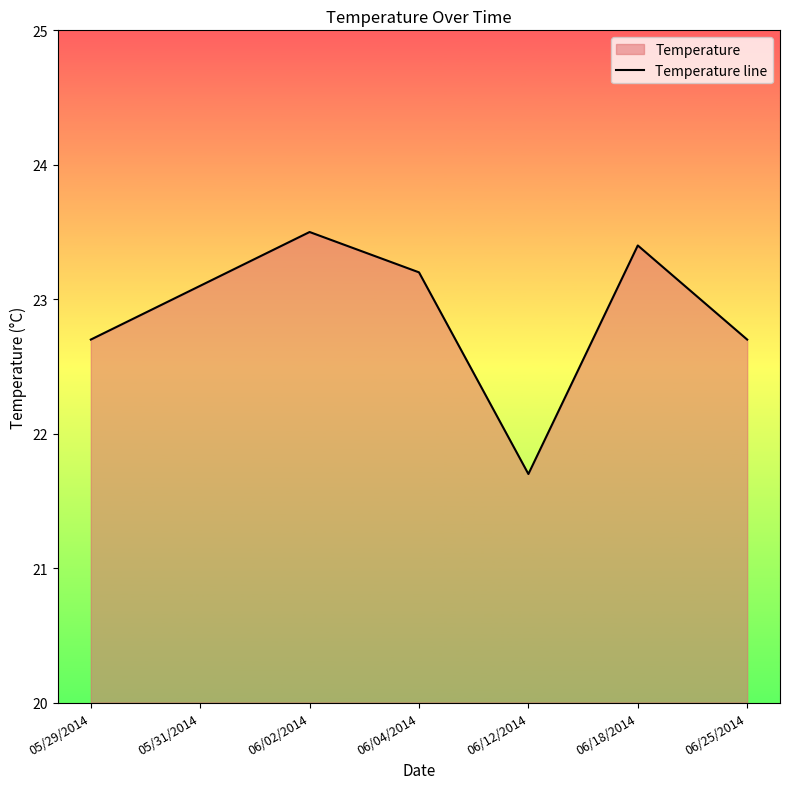

List the labels in order of value, smallest first.

06/12/2014, 05/29/2014, 06/25/2014, 05/31/2014, 06/04/2014, 06/18/2014, 06/02/2014